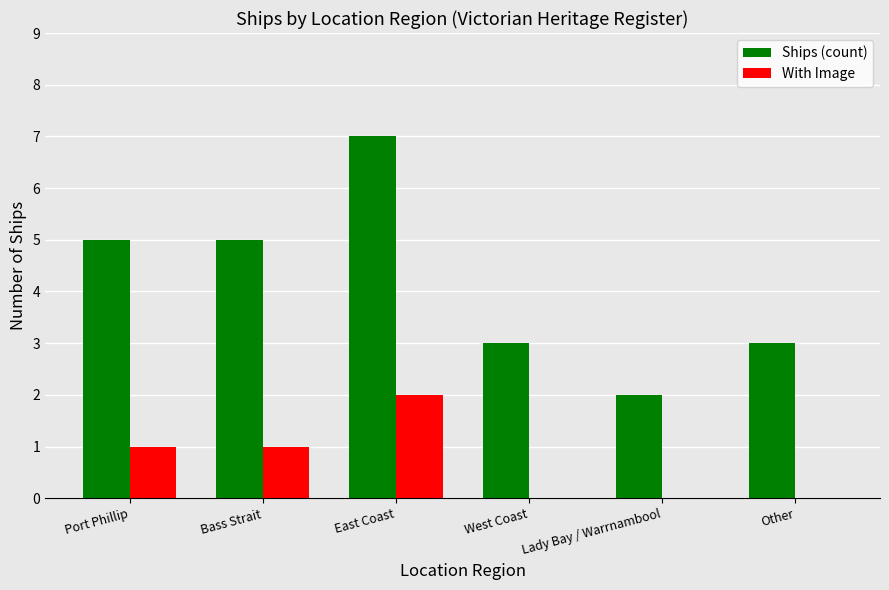

How many data points does each series have?

6